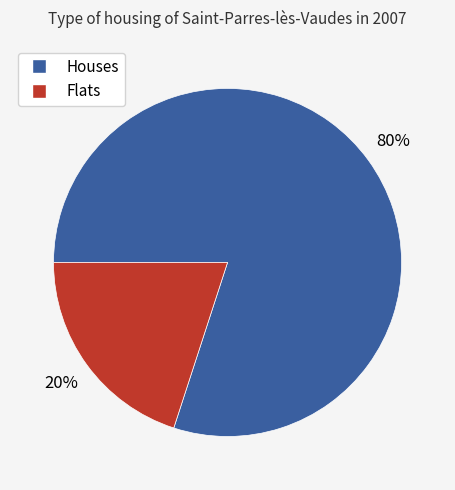

Is there a majority slice in this chart?

Yes